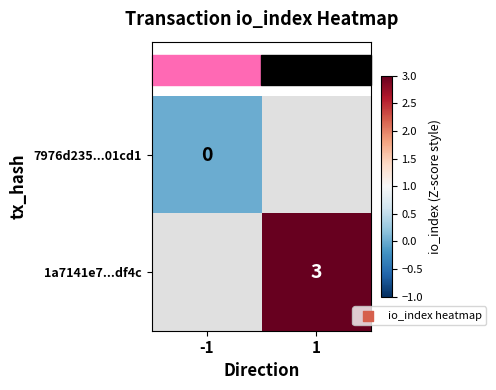

True or false: 1a7141e7...df4c has a value of 4 at 1.

False